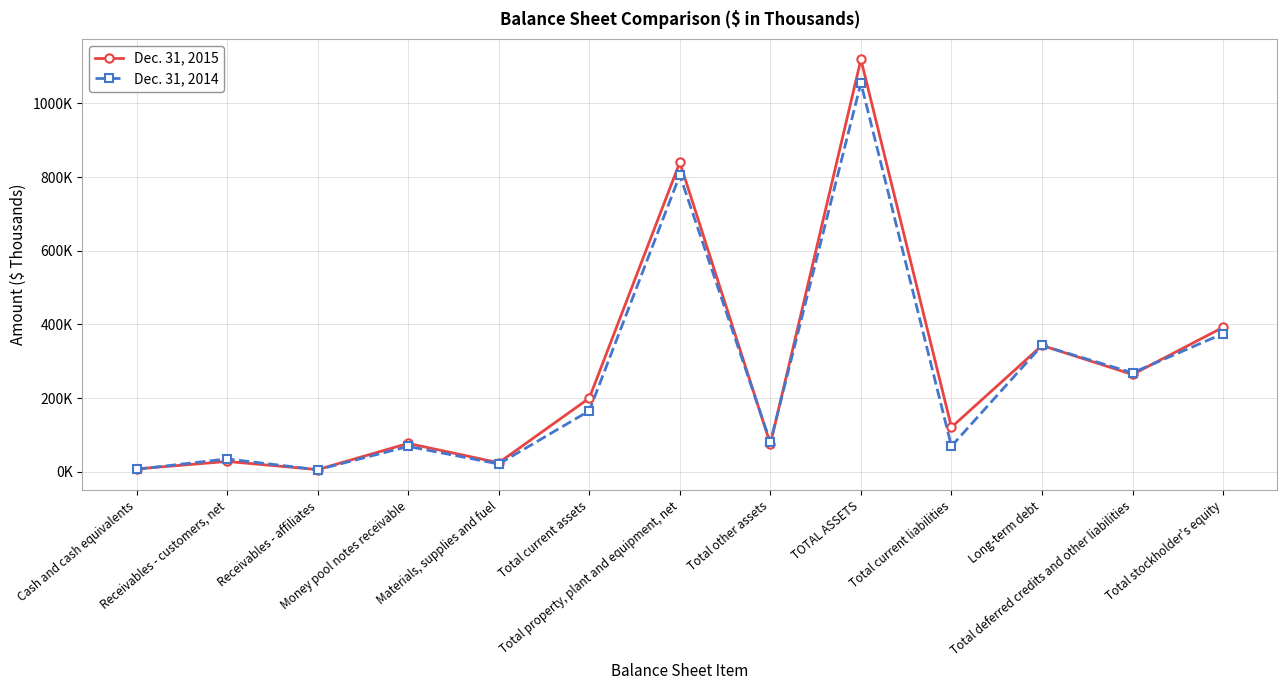

Where is the first local minimum for Dec. 31, 2014?

Receivables - affiliates